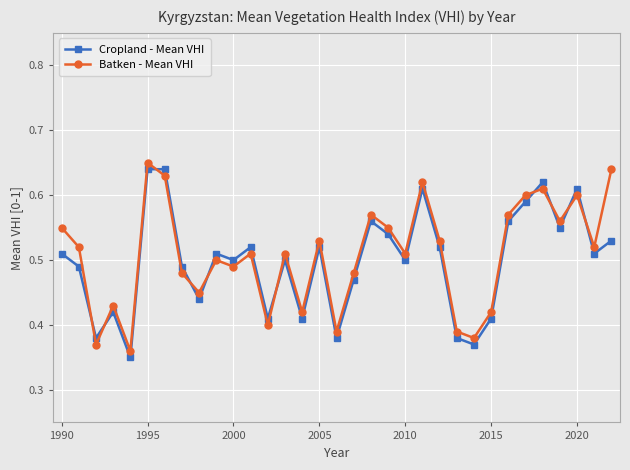

True or false: Cropland - Mean VHI and Batken - Mean VHI intersect in this chart.

True